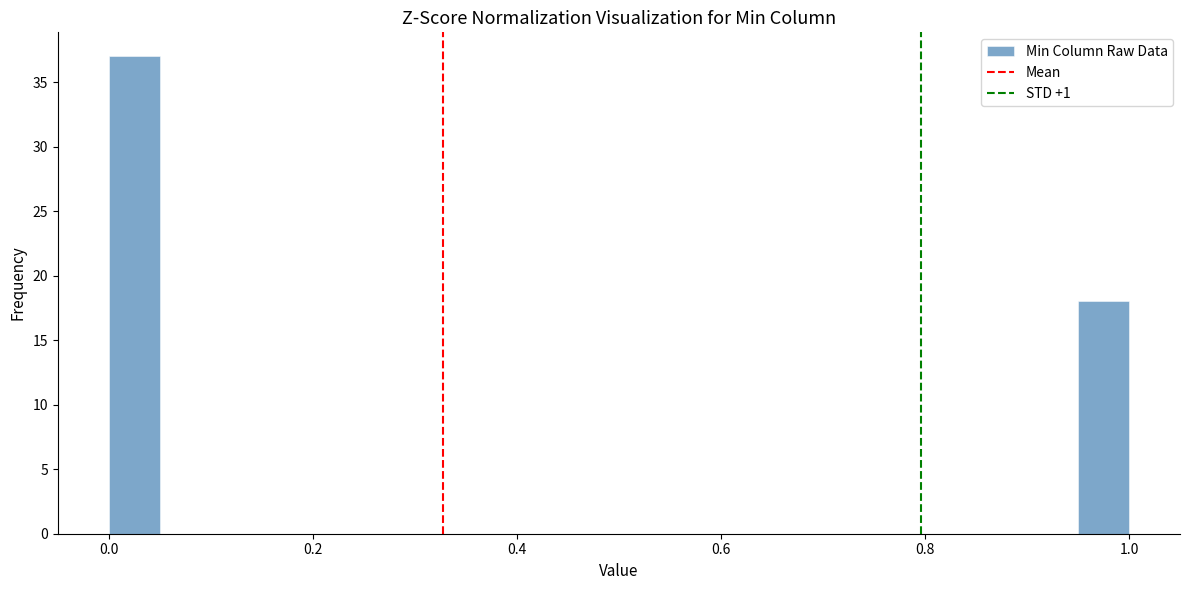

Around what value on the x-axis is the tallest bar? Give the approximate position of its centre, as read against the axis.

0.02